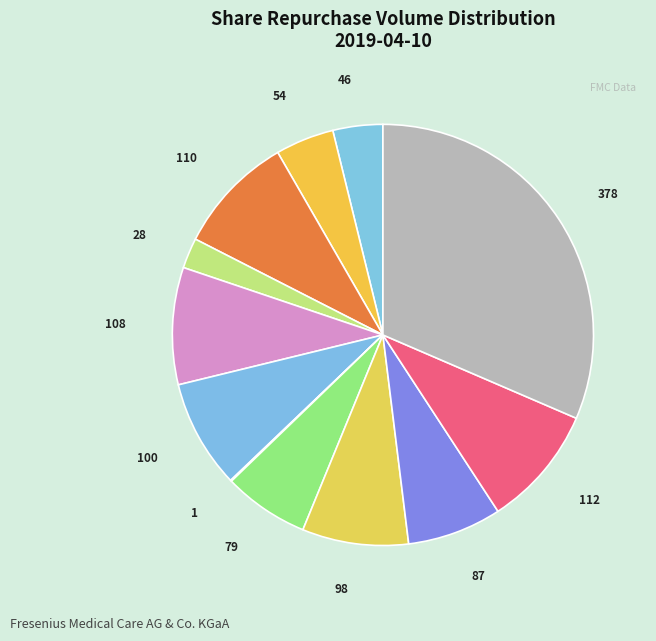

Does any single category account for the majority?

No